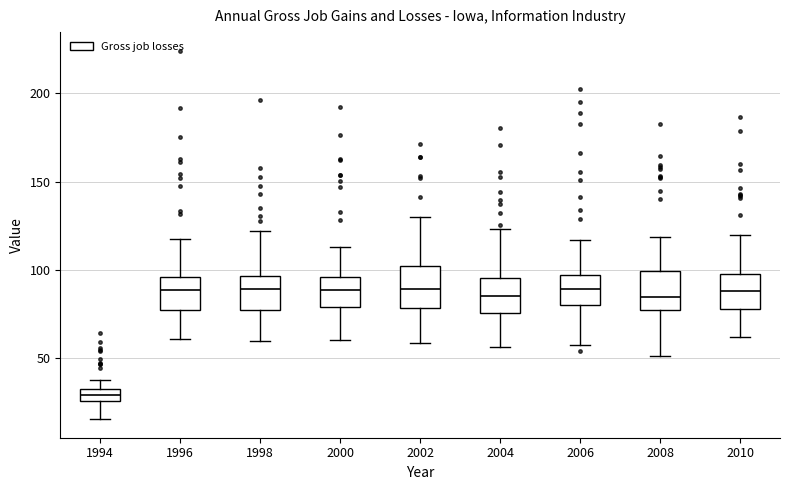

Where is the upper edge of the box at x = 2004 on the y-axis? The values are not printed on the chart, so give them approximately, as read against the axis.

95